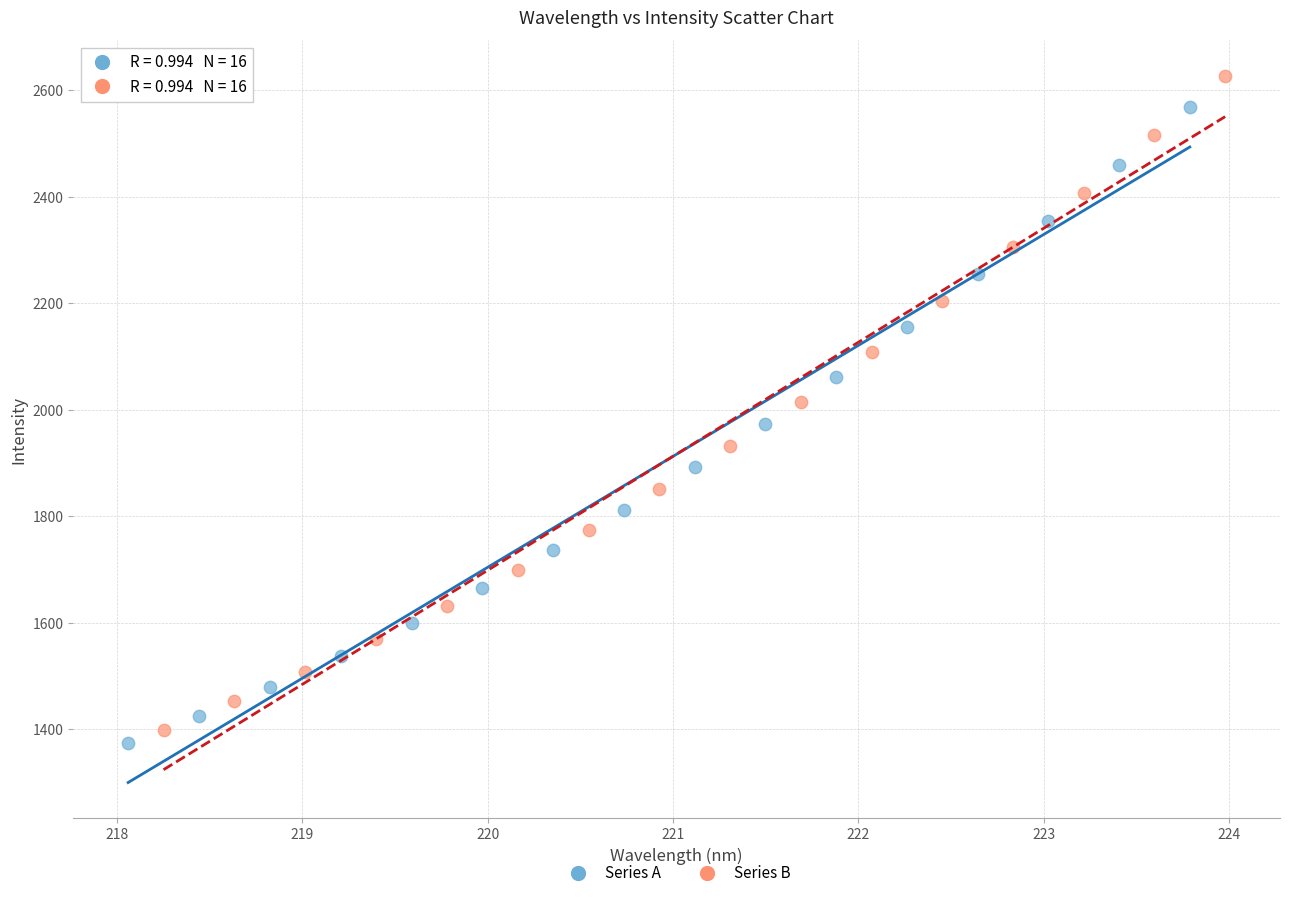

Which series has the widest spread of Y values?

Series B